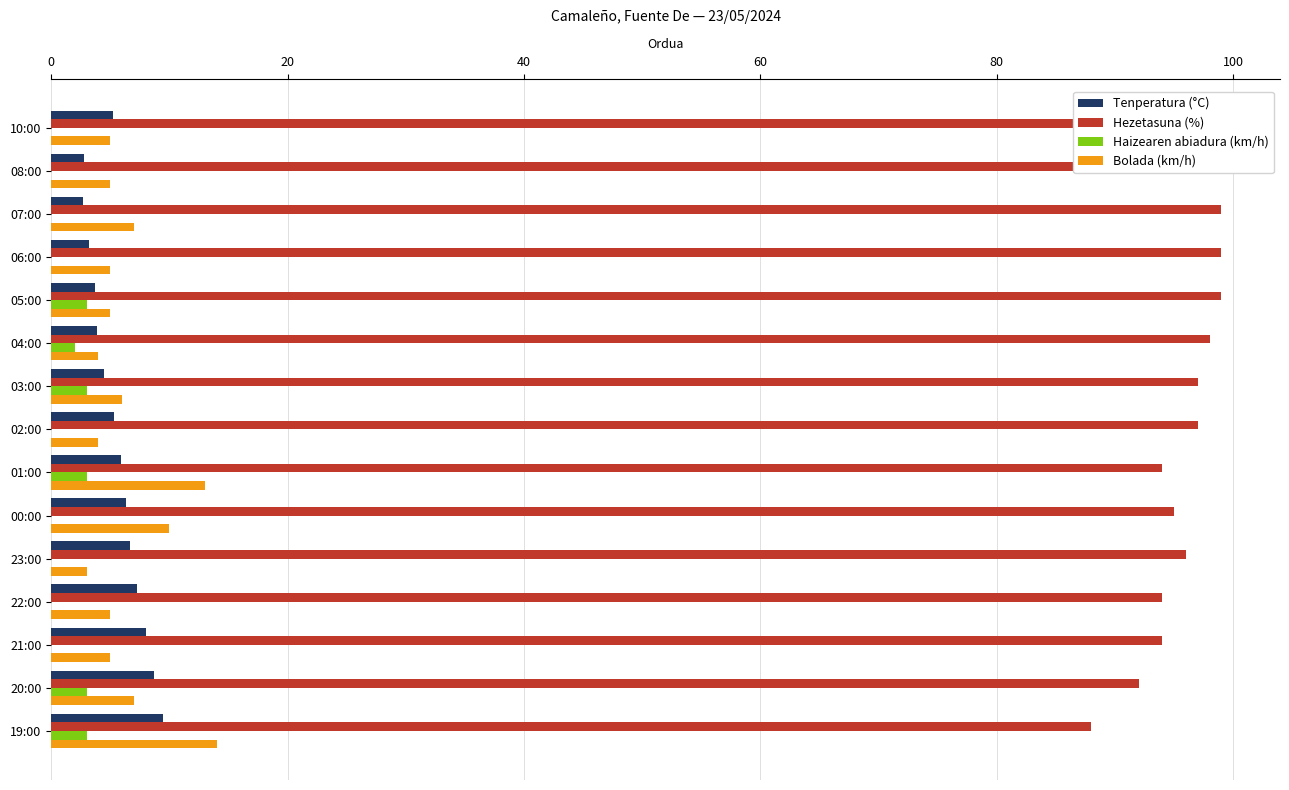

Reading left to right, transcribe all the data shown in this chart.

Tenperatura (°C): 5.2	2.8	2.7	3.2	3.7	3.9	4.5	5.3	5.9	6.3	6.7	7.3	8.0	8.7	9.5
Hezetasuna (%): 94.0	99.0	99.0	99.0	99.0	98.0	97.0	97.0	94.0	95.0	96.0	94.0	94.0	92.0	88.0
Haizearen abiadura (km/h): 0.0	0.0	0.0	0.0	3.0	2.0	3.0	0.0	3.0	0.0	0.0	0.0	0.0	3.0	3.0
Bolada (km/h): 5.0	5.0	7.0	5.0	5.0	4.0	6.0	4.0	13.0	10.0	3.0	5.0	5.0	7.0	14.0